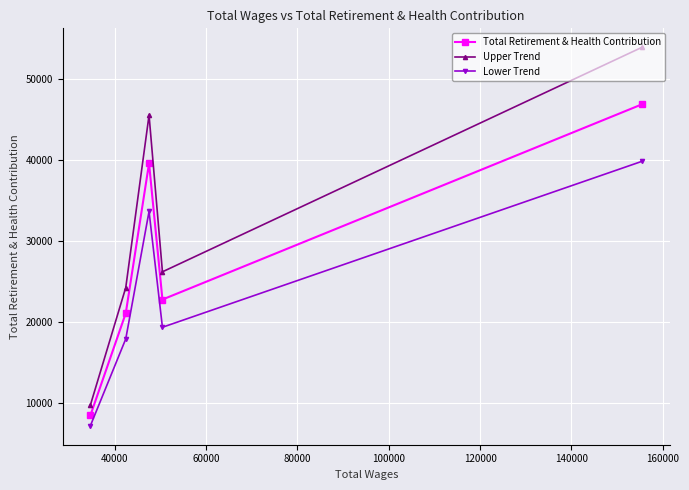

True or false: Total Retirement & Health Contribution and Lower Trend intersect in this chart.

False